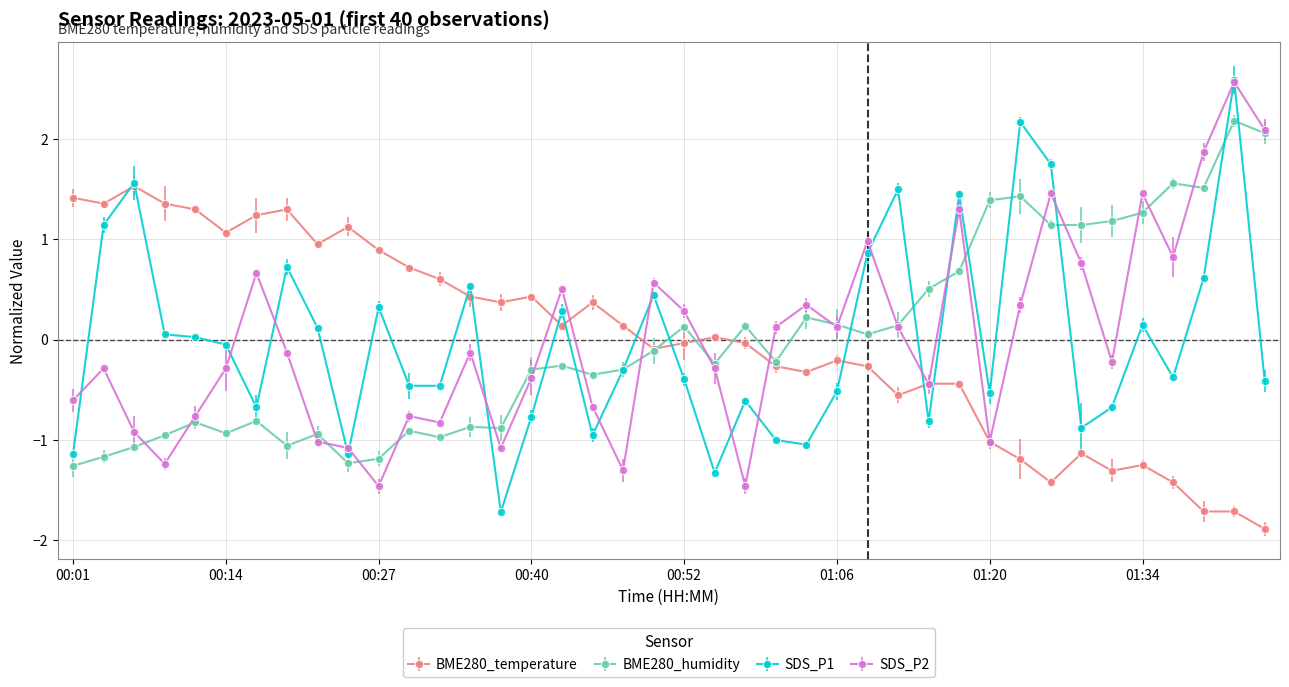

What is the maximum value for BME280_humidity?

2.2